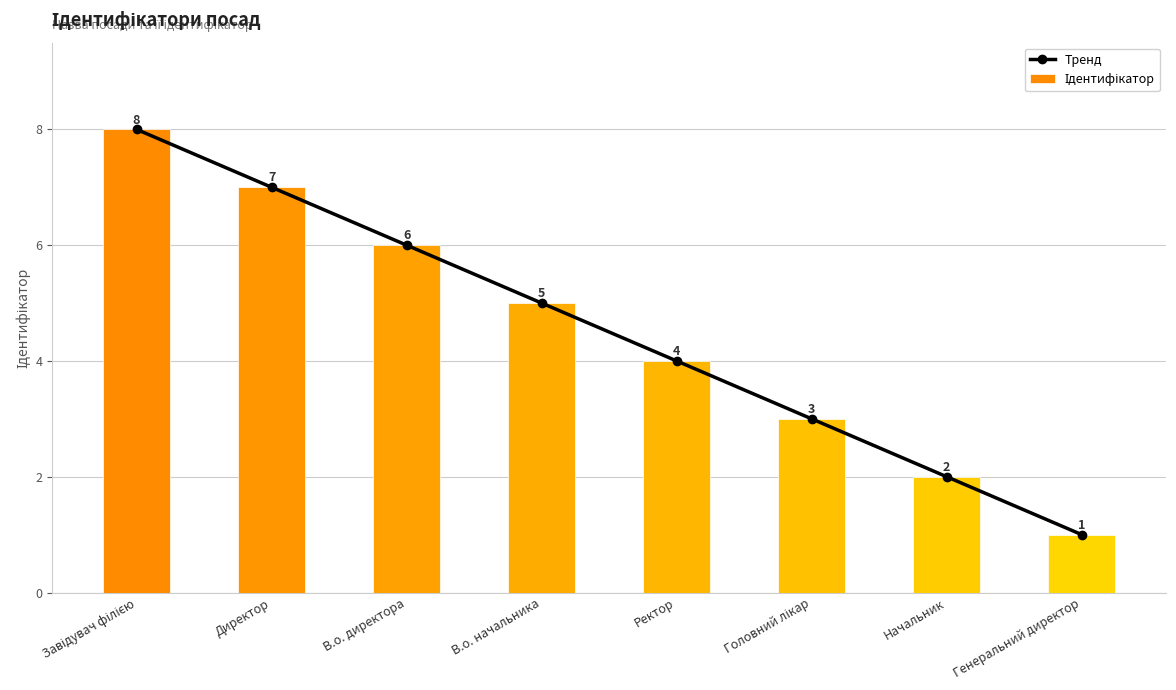

At which category is the sum across all series the highest?

Завідувач філією